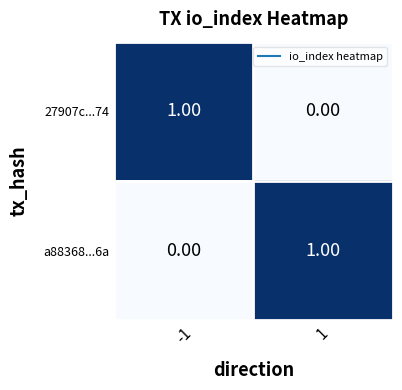

Is the value of a88368...6a at 1 greater than the value of 27907c...74 at 1?

Yes